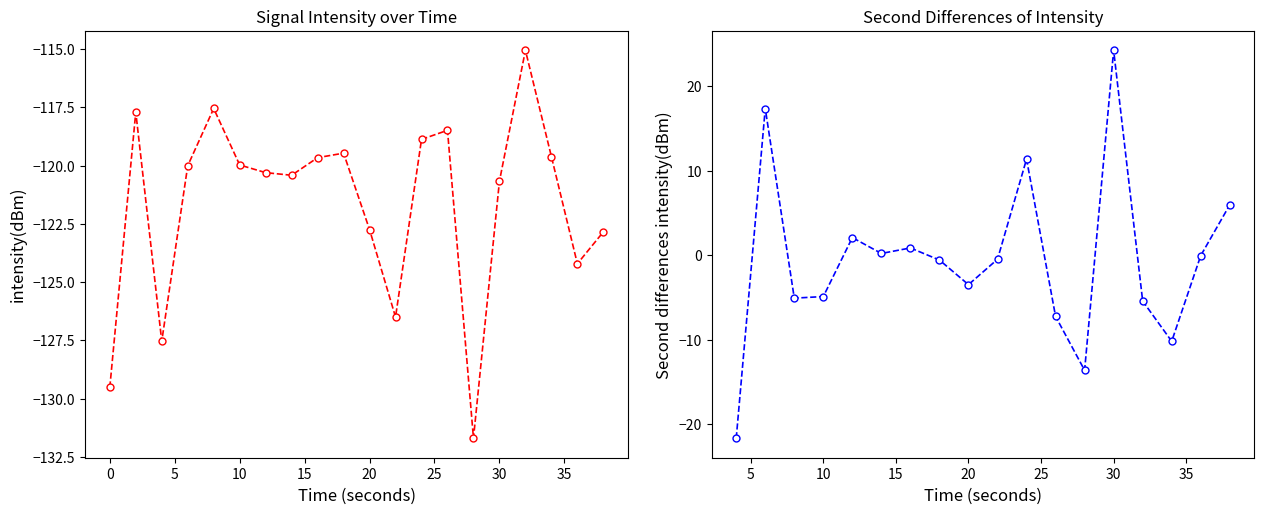

Which has a higher value, 28 or 14?

14